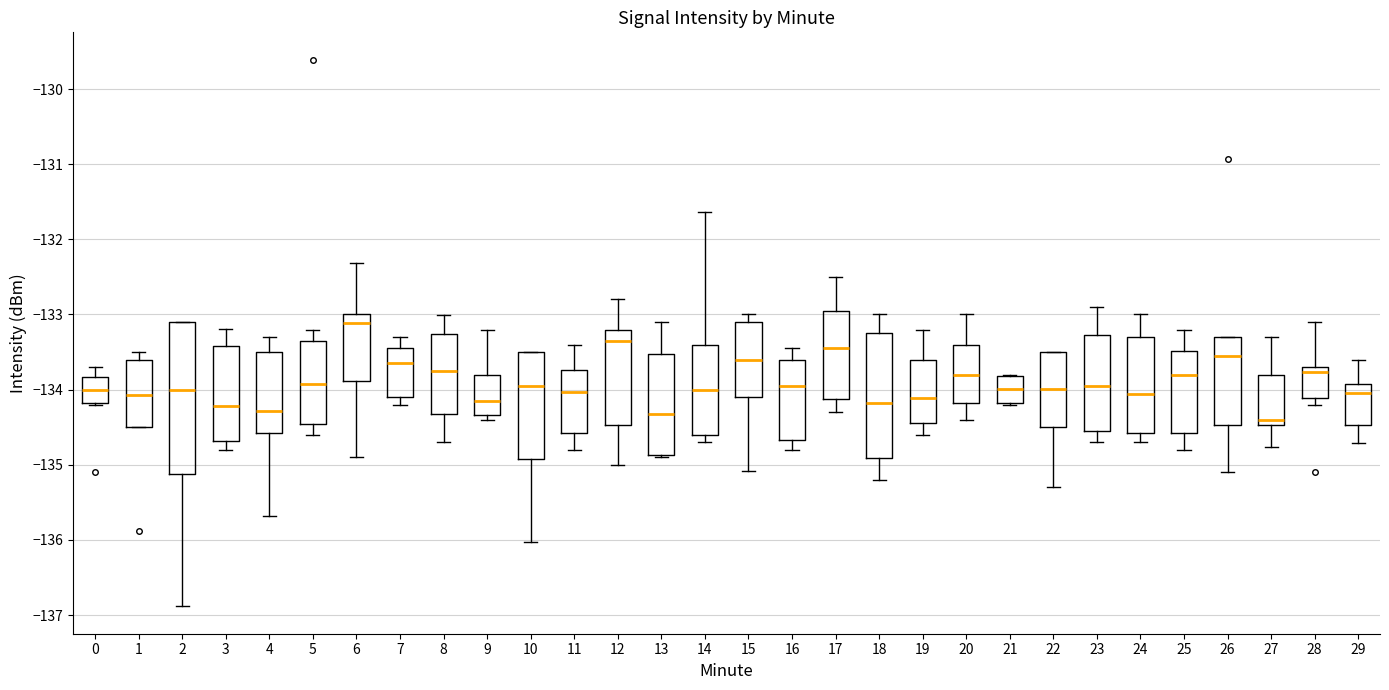

Where does the upper whisker of the box at x = 29 end on the y-axis? The values are not printed on the chart, so give them approximately, as read against the axis.

-133.6